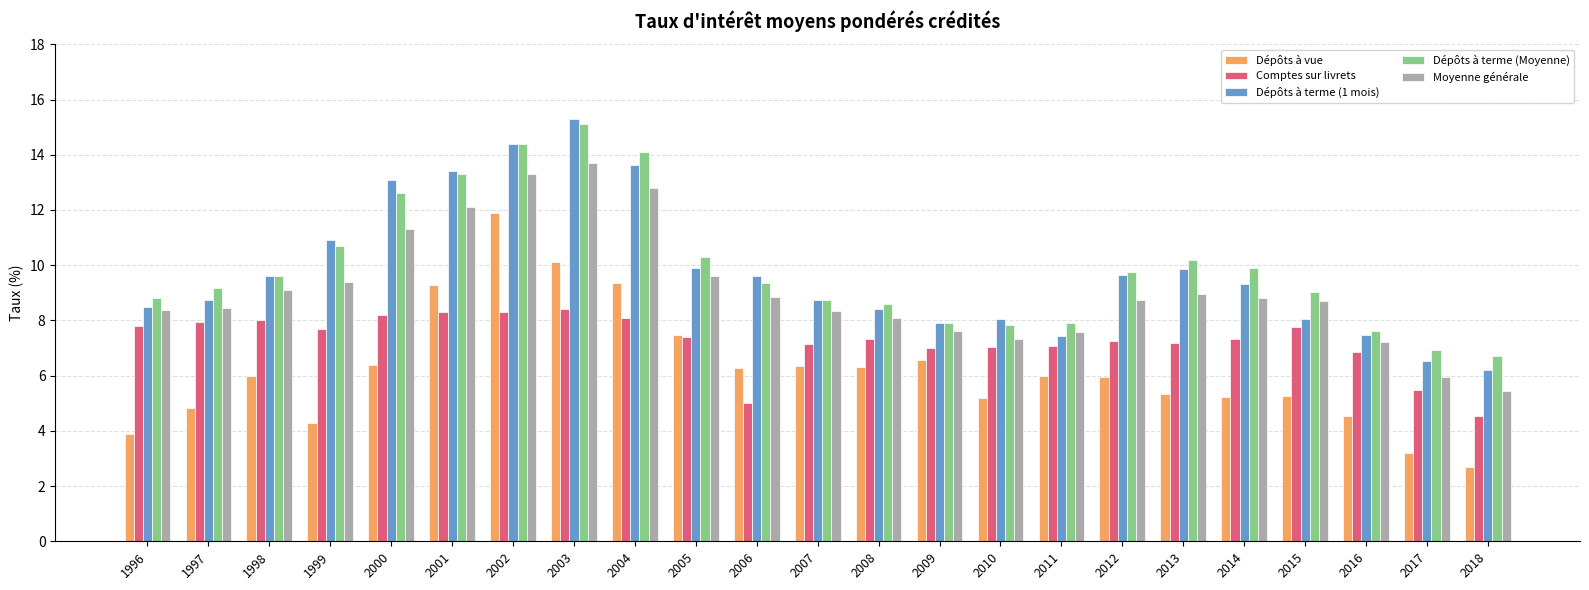

What is the smallest value displayed?

2.7